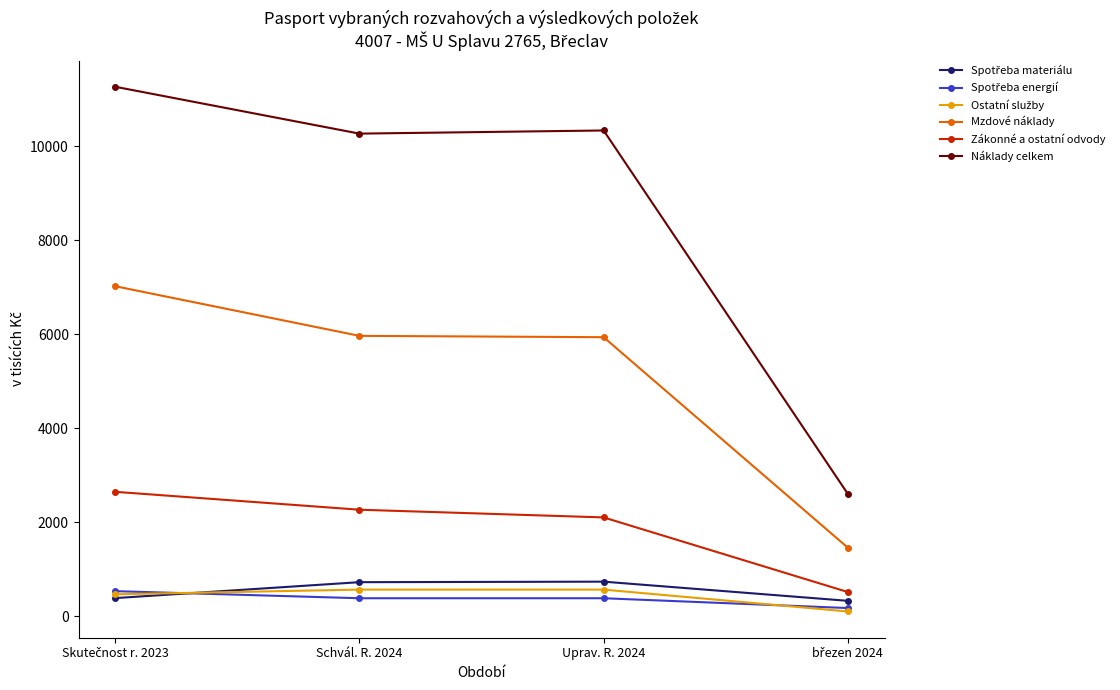

True or false: Náklady celkem and Mzdové náklady cross at least once.

False